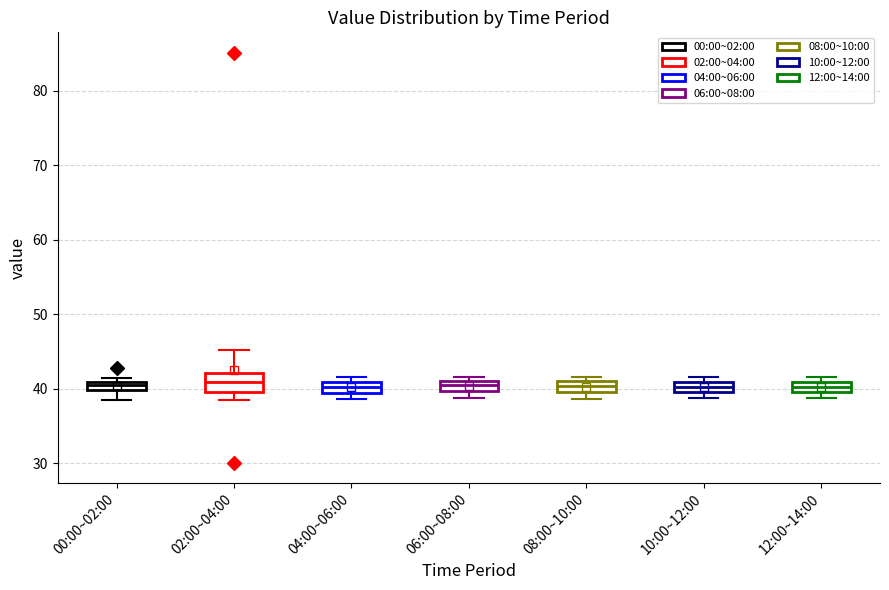

Where is the upper edge of the box for 02:00~04:00 on the y-axis? The values are not printed on the chart, so give them approximately, as read against the axis.

42